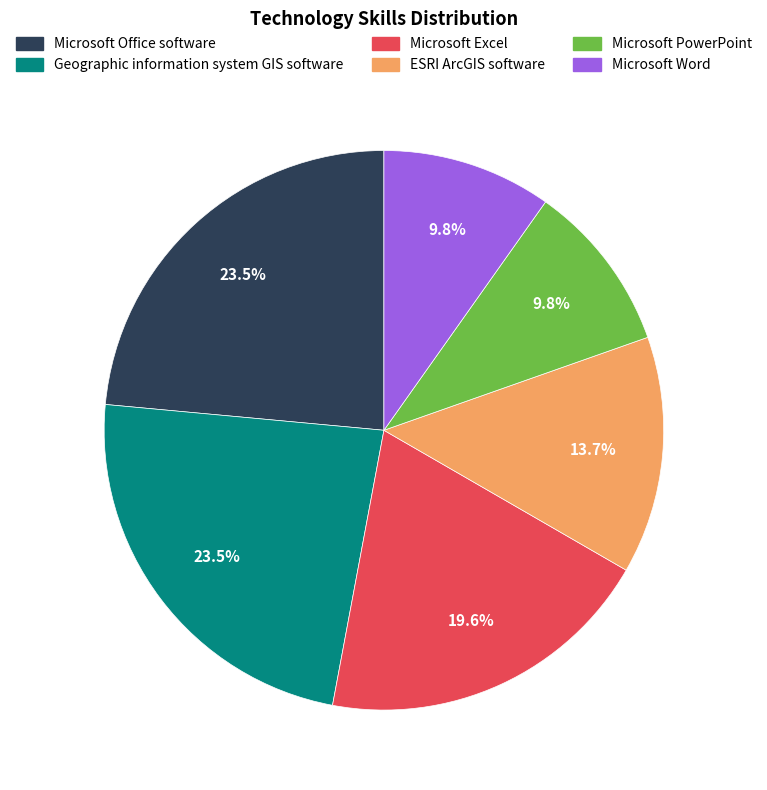

The Microsoft Word slice represents 1% of the pie. True or false?

False